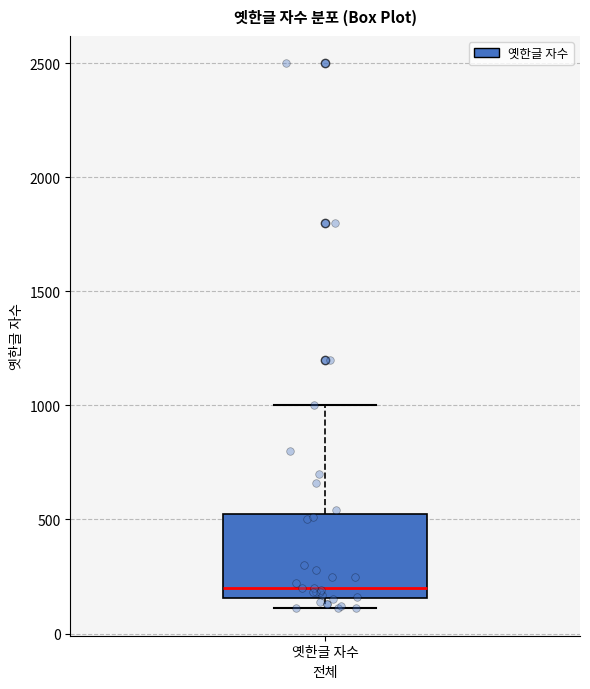

Transcribe this box plot: give where the median line is, the range the box spans, and where the two whiskers end, as read against the y-axis. The values are not printed on the chart, so give them approximately, as read against the axis.

median 200, box 150 to 550, whiskers 100 to 1000